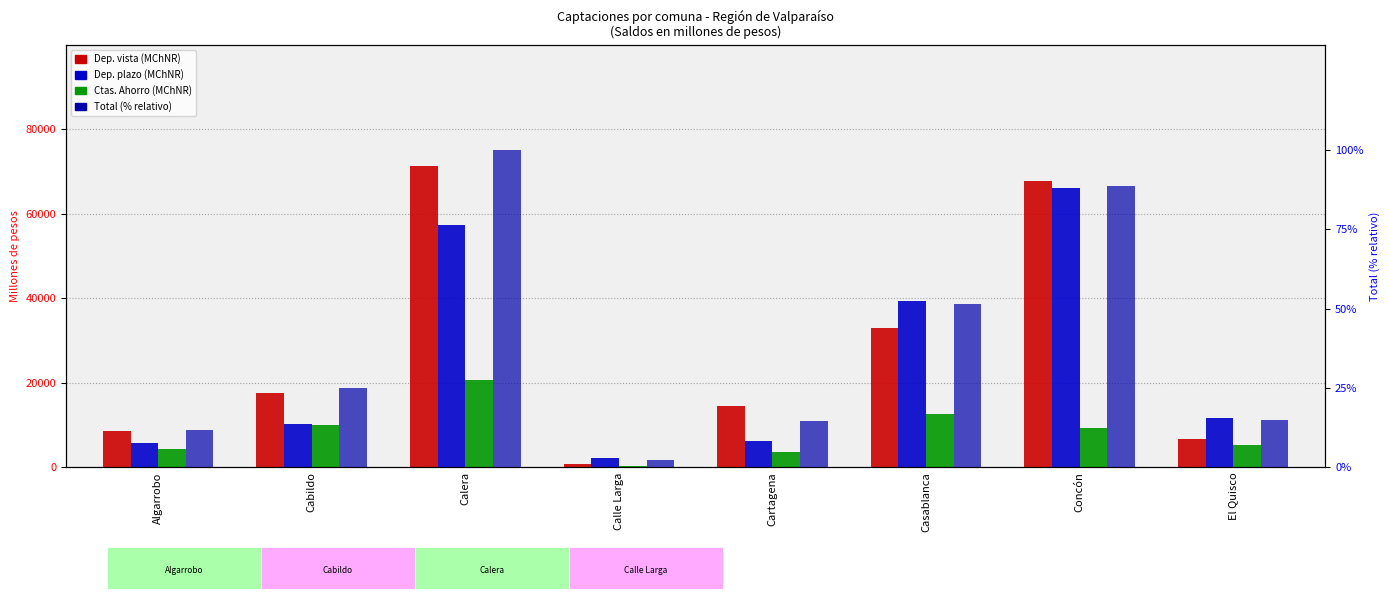

List the labels in order of Cuentas de Ahorro (MChNR) value, smallest first.

Calle Larga, Cartagena, Algarrobo, El Quisco, Concón, Cabildo, Casablanca, Calera